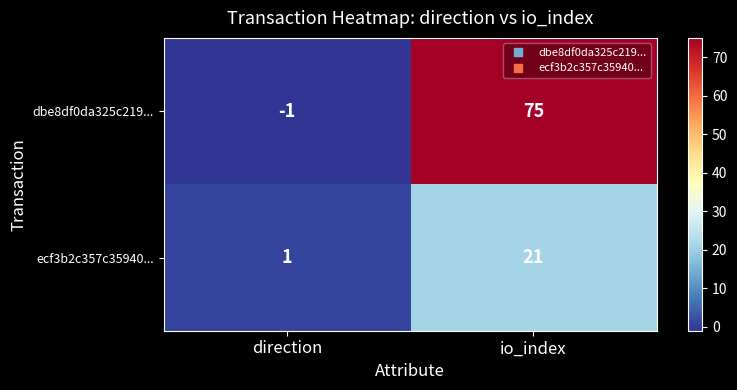

Read the dbe8df0da325c219... value at io_index, to the nearest 5.

75